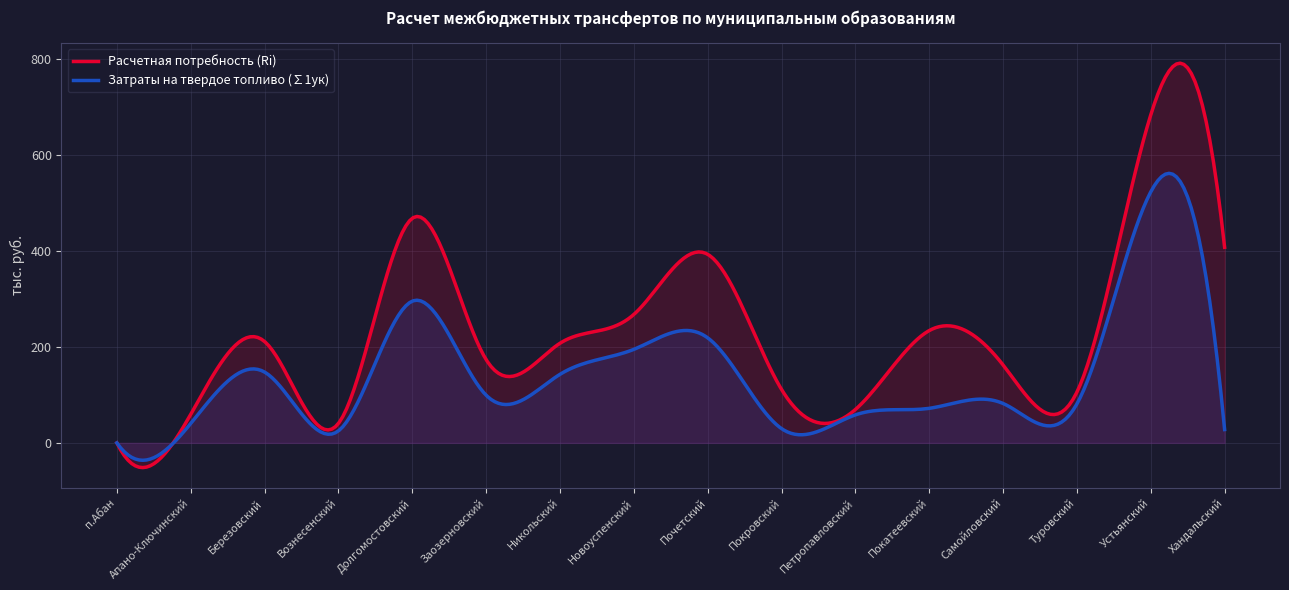

True or false: Расчетная потребность (Ri) and Затраты на твердое топливо (∑1ук) intersect in this chart.

True